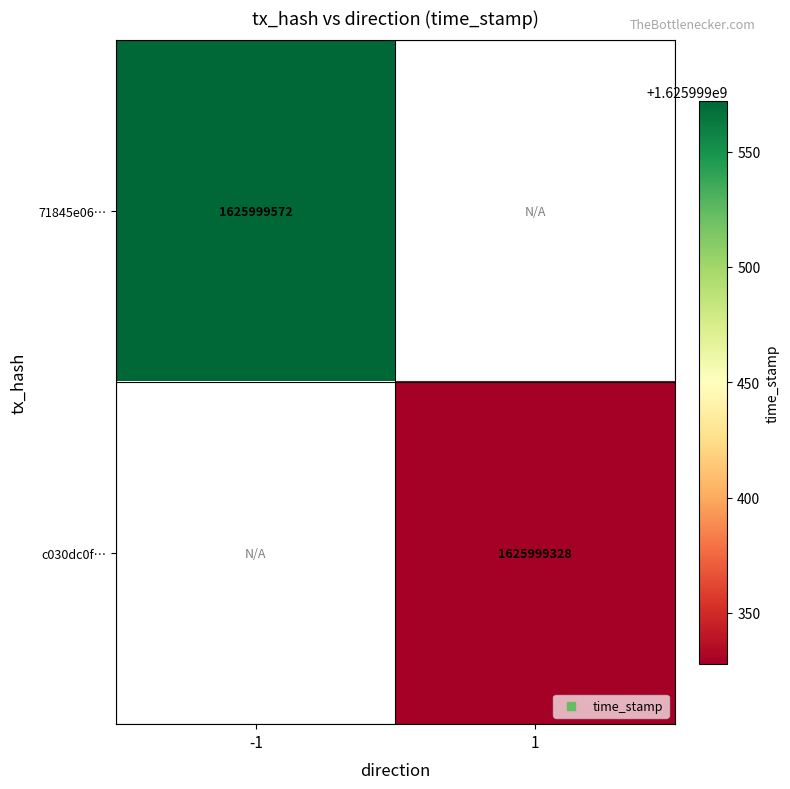

Read the 71845e066758a9ba7e5462981e835217bed8560 value at time_stamp, to the nearest 10.

1625999570